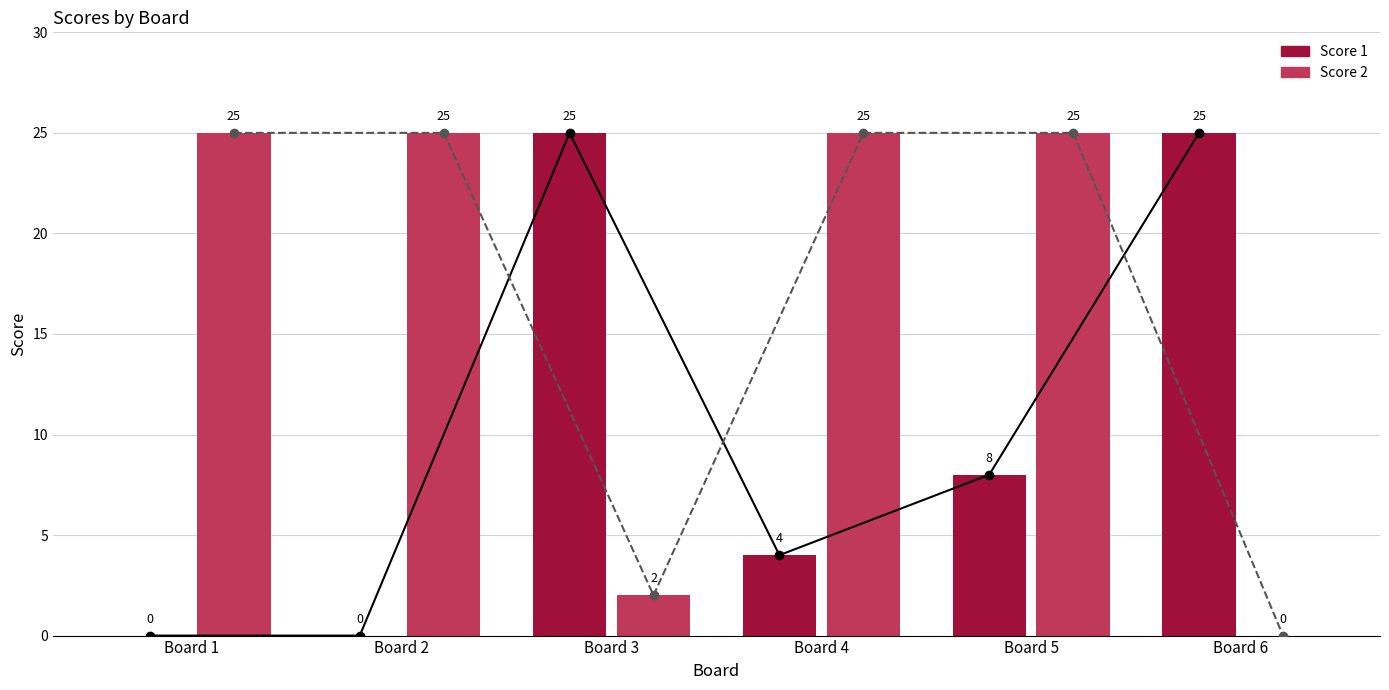

How many values in the Score 1 series exceed 8?

2